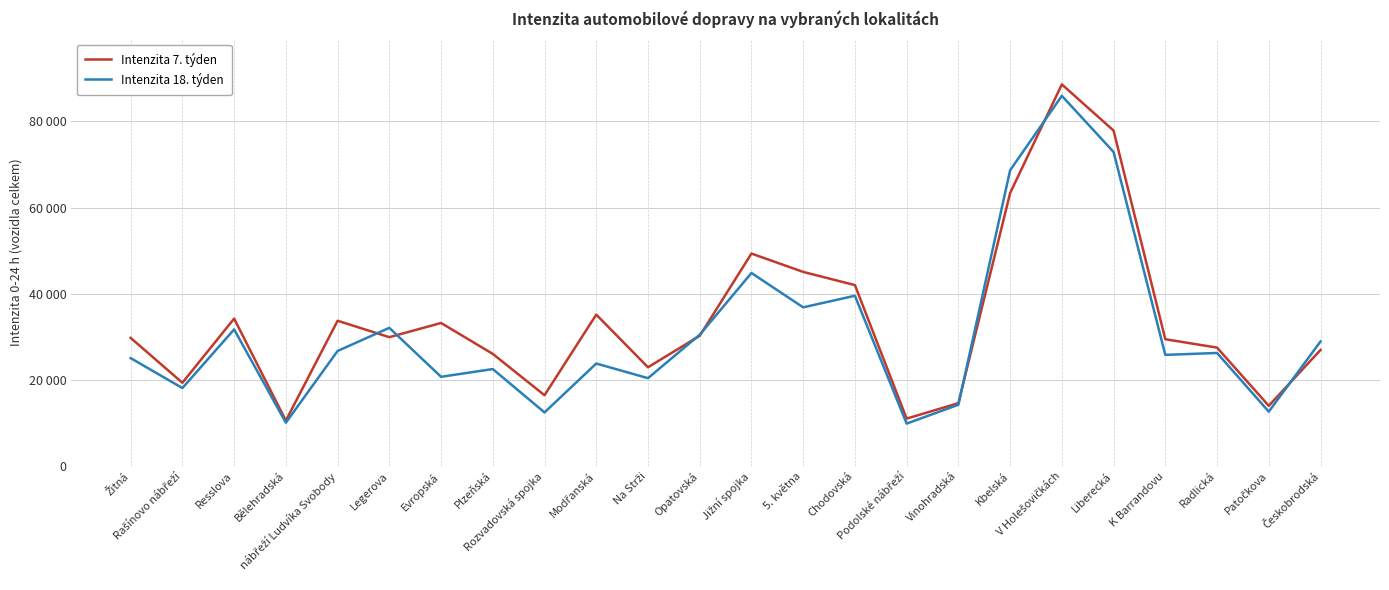

What are all the series names shown in the legend?

Intenzita 7. týden, Intenzita 18. týden